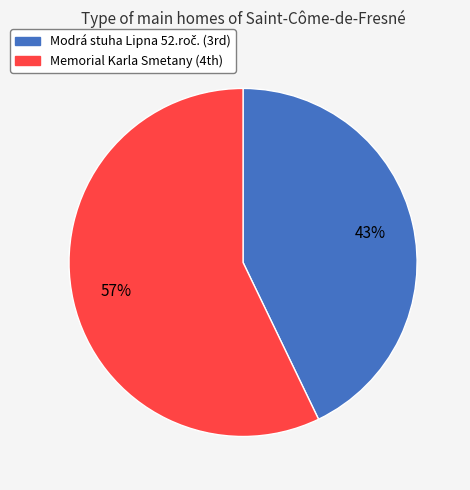

Is there a majority slice in this chart?

Yes